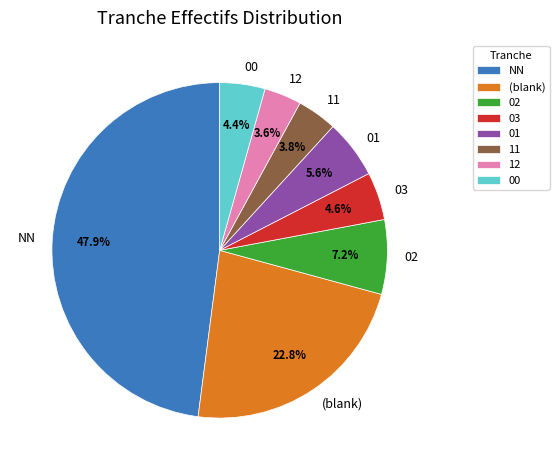

Which slice is the largest?

NN